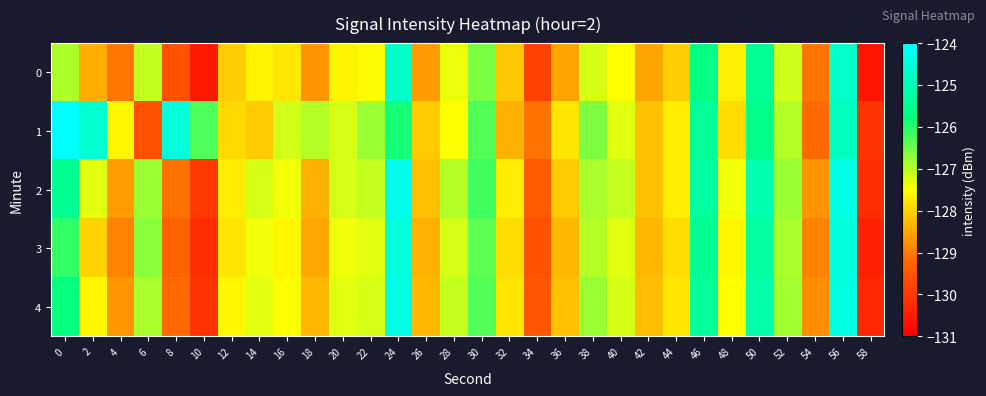

Which has a higher value, 34 or 32?

32